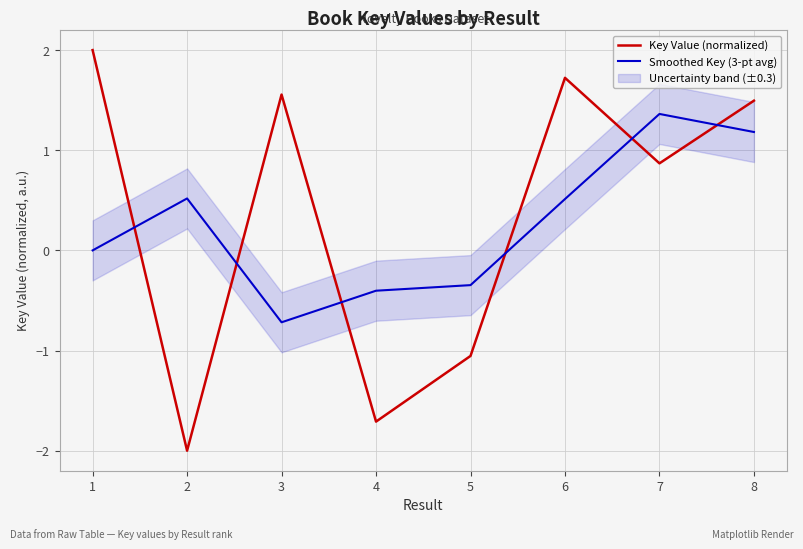

What is the approximate value of Smoothed Key (3-pt avg) at 8?

1.2